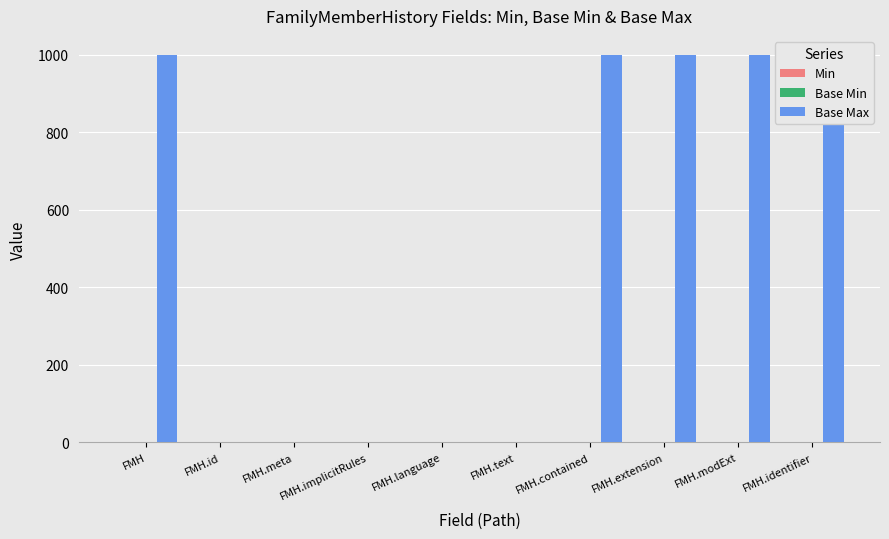

What are all the series names shown in the legend?

Min, Base Min, Base Max